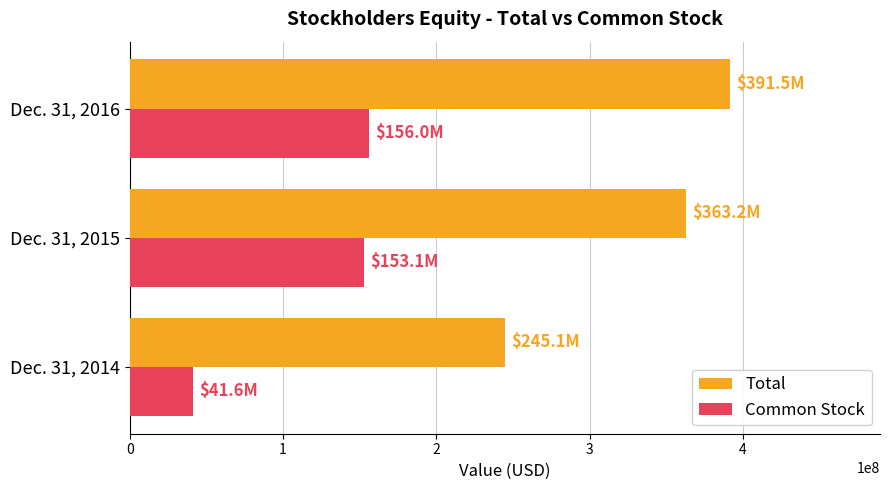

Where is Common Stock nearest to the value 98798000?

Dec. 31, 2015